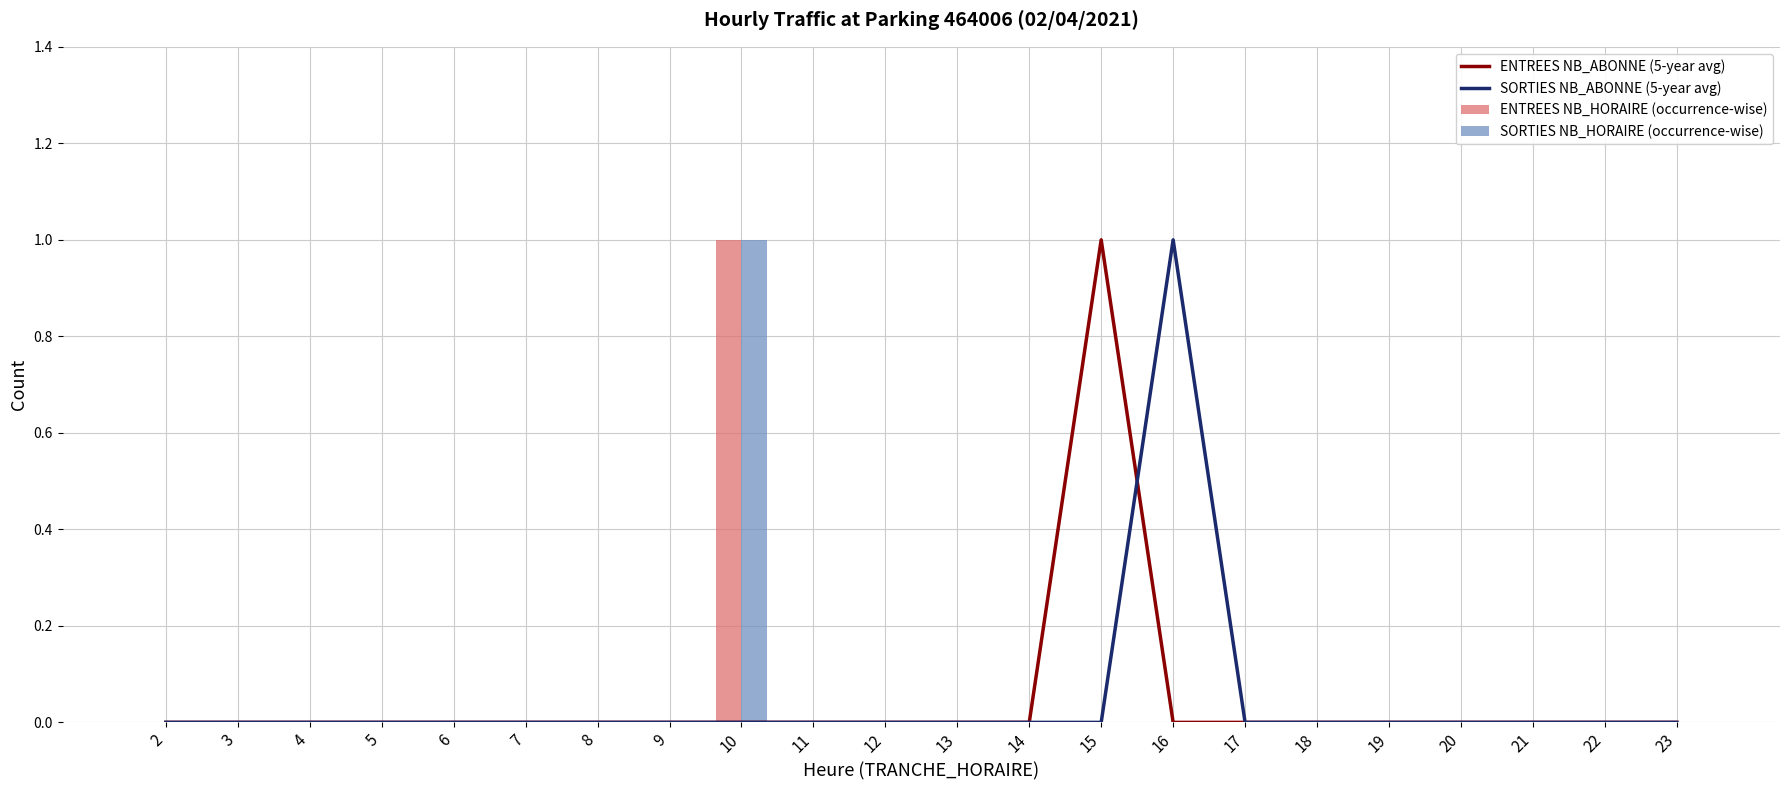

Between 5 and 14, which is larger?

5